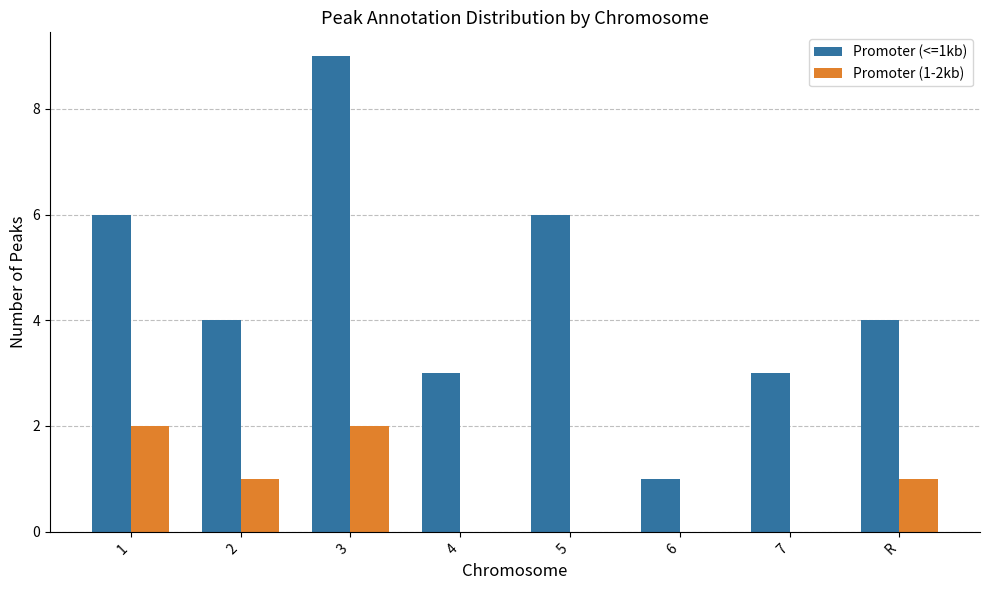

Reading left to right, what are all the values shown in this chart?

Promoter (<=1kb): 1=6	2=4	3=9	4=3	5=6	6=1	7=3	R=4
Promoter (1-2kb): 1=2	2=1	3=2	4=0	5=0	6=0	7=0	R=1